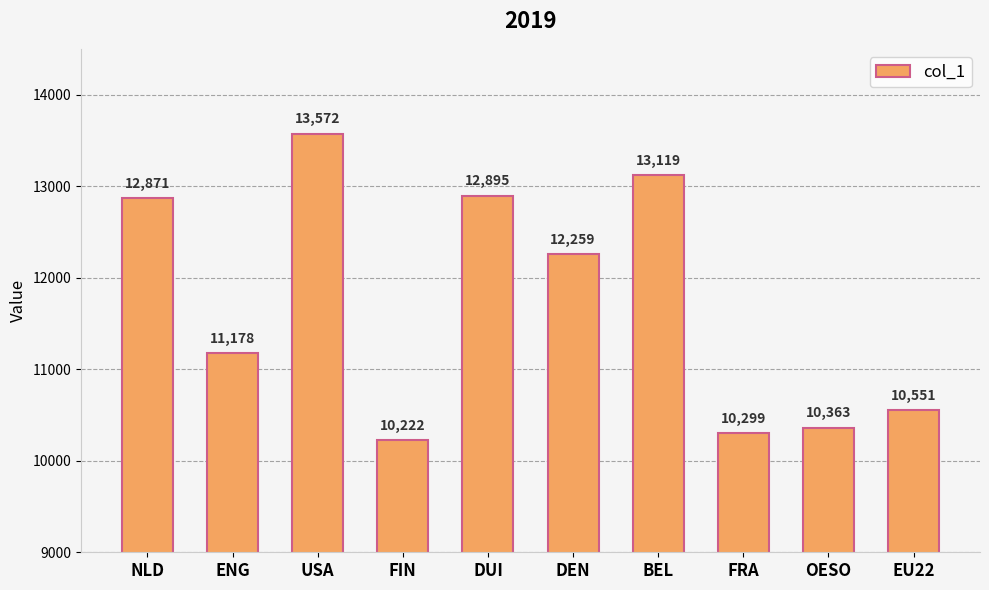

List the labels in order of value, smallest first.

FIN, FRA, OESO, EU22, ENG, DEN, NLD, DUI, BEL, USA